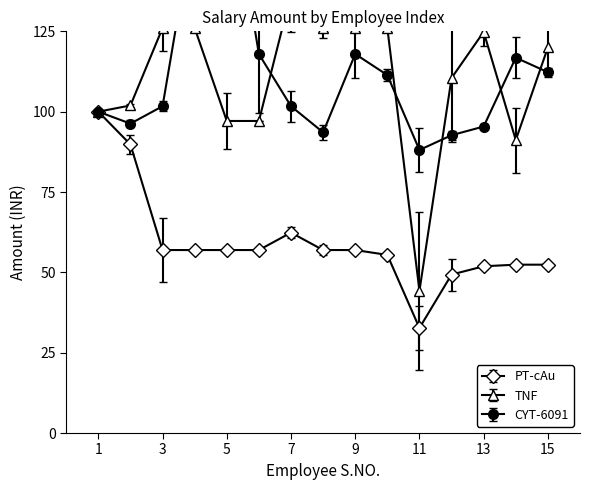

True or false: TNF and PT-cAu intersect in this chart.

False